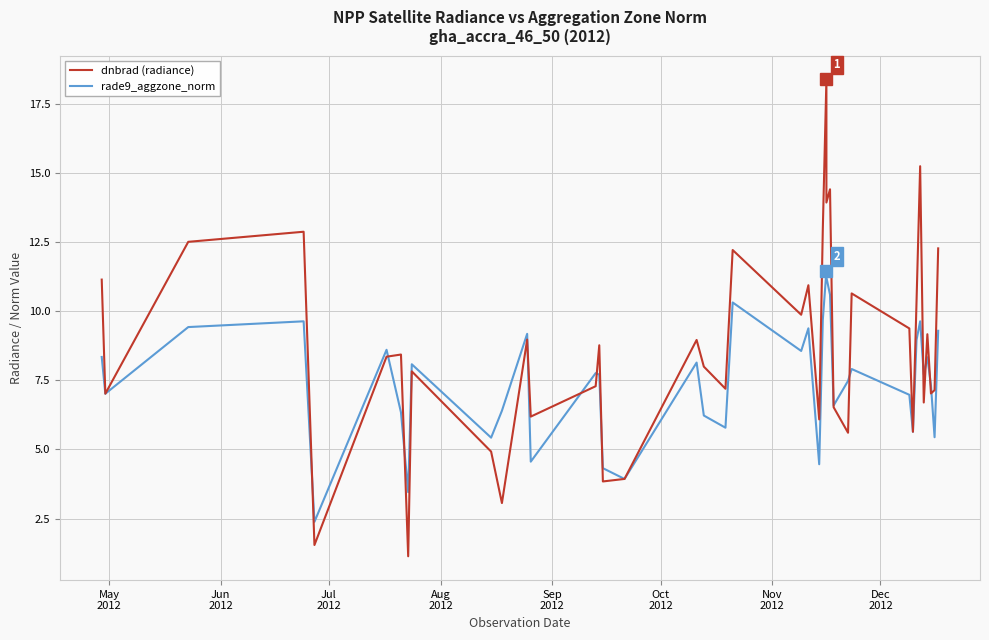

Does the chart have visible grid lines?

Yes